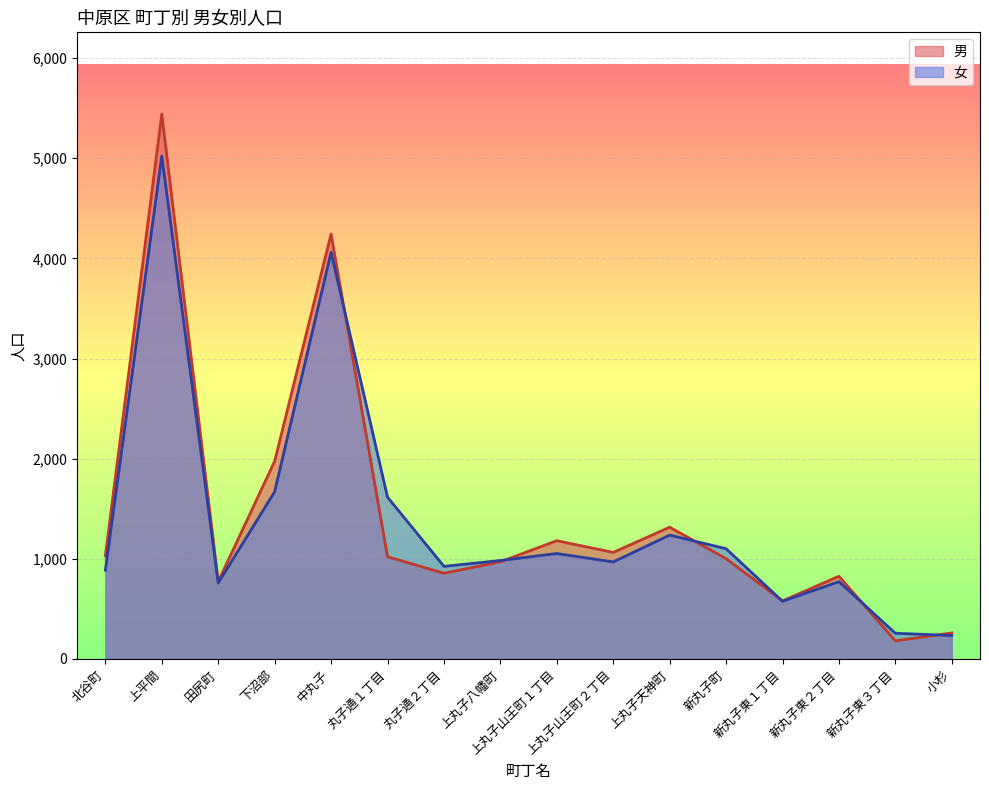

What position from the left is 丸子通２丁目?

7